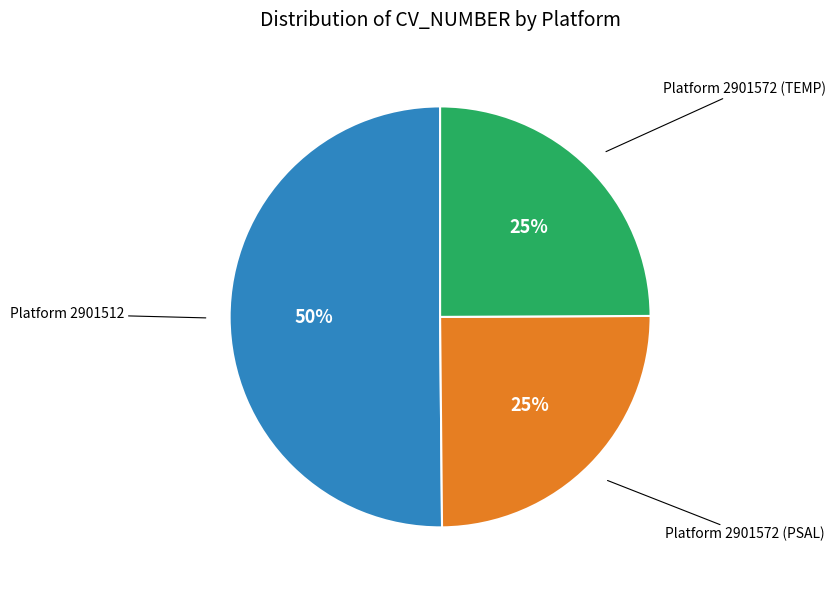

What is the majority slice?

Platform 2901512